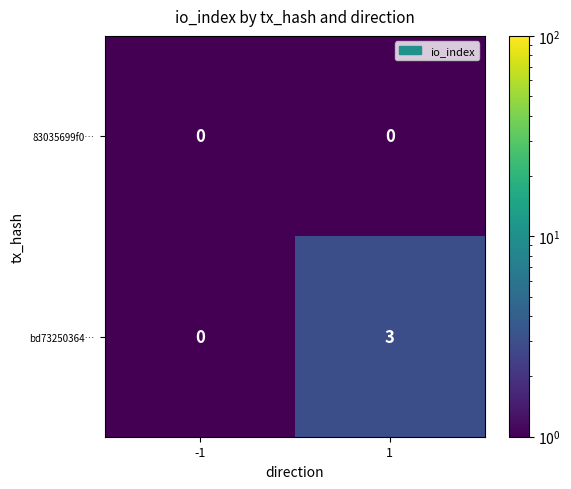

Which series has the largest range (max minus min)?

bd73250364…